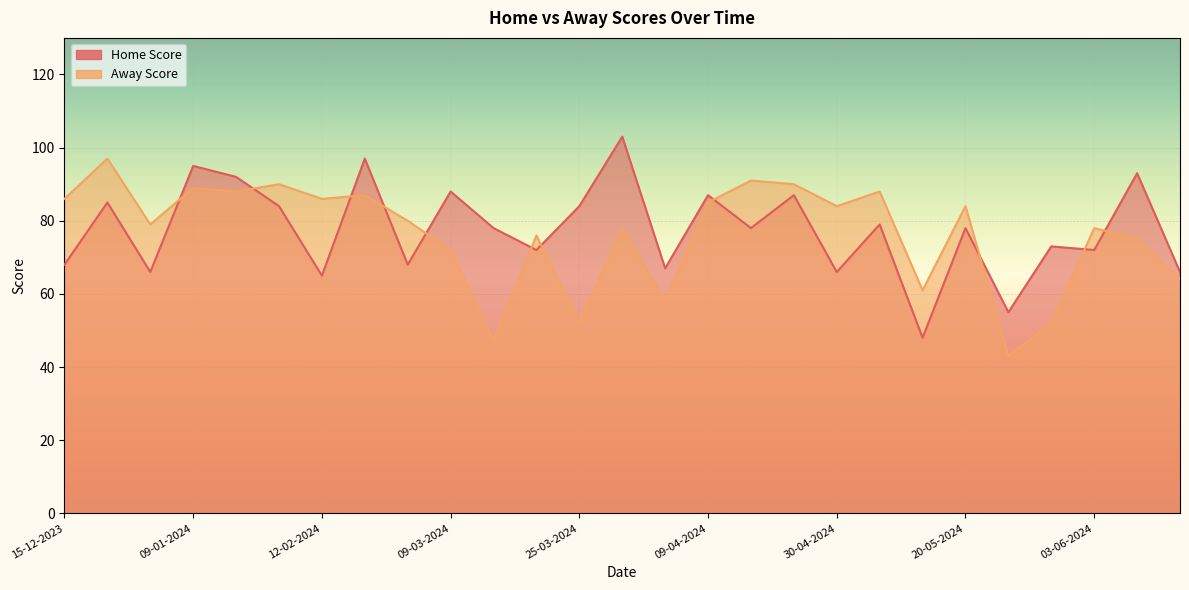

Between which two adjacent categories do Away Score and Home Score first intersect?

26-12-2023 and 09-01-2024